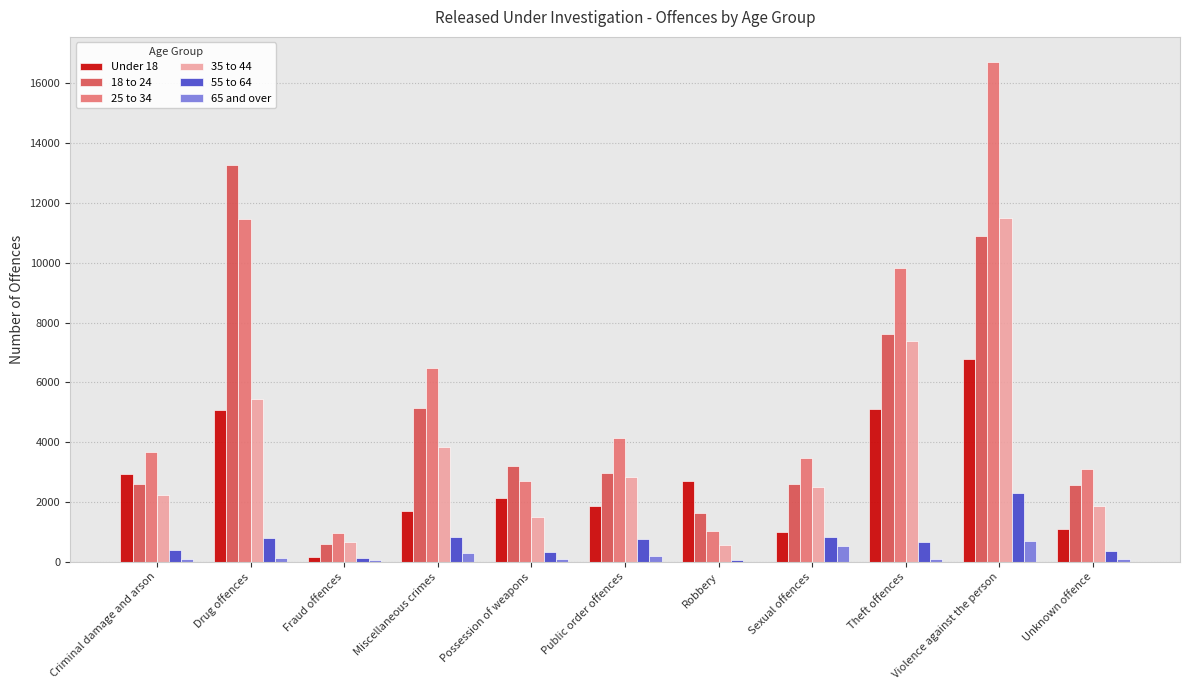

True or false: 18 to 24 has a value of 6673 at Violence against the person.

False